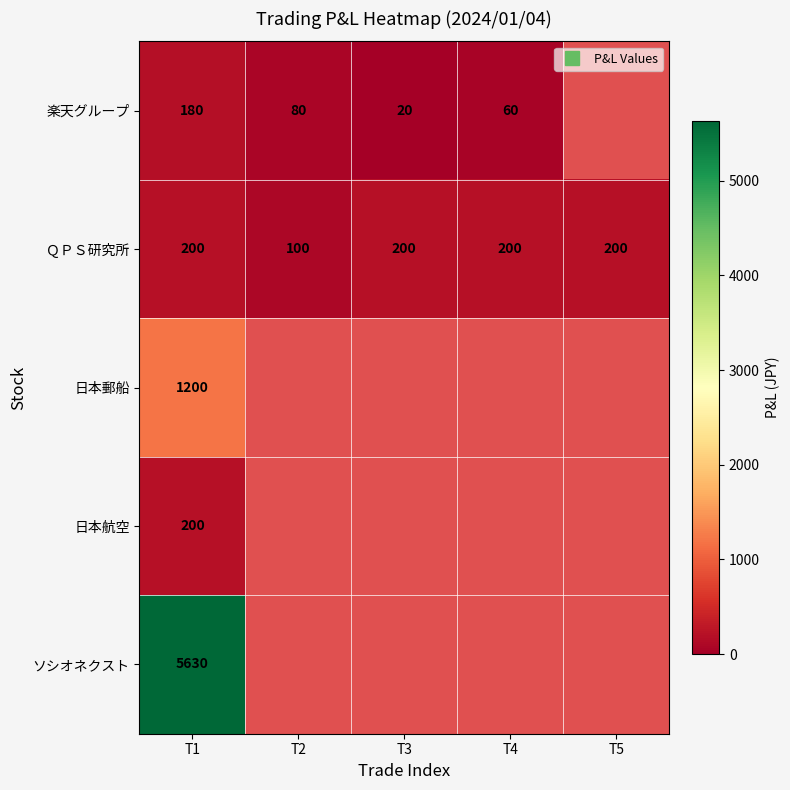

What is the minimum value for ＱＰＳ研究所?

100.0